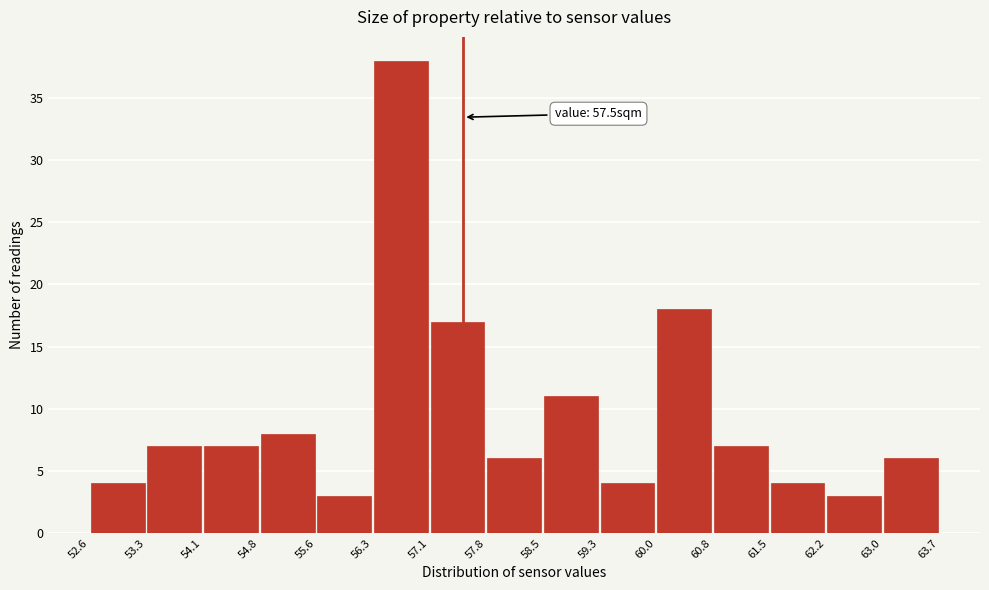

Which range on the x-axis has the tallest bar?

56.3 to 57.1